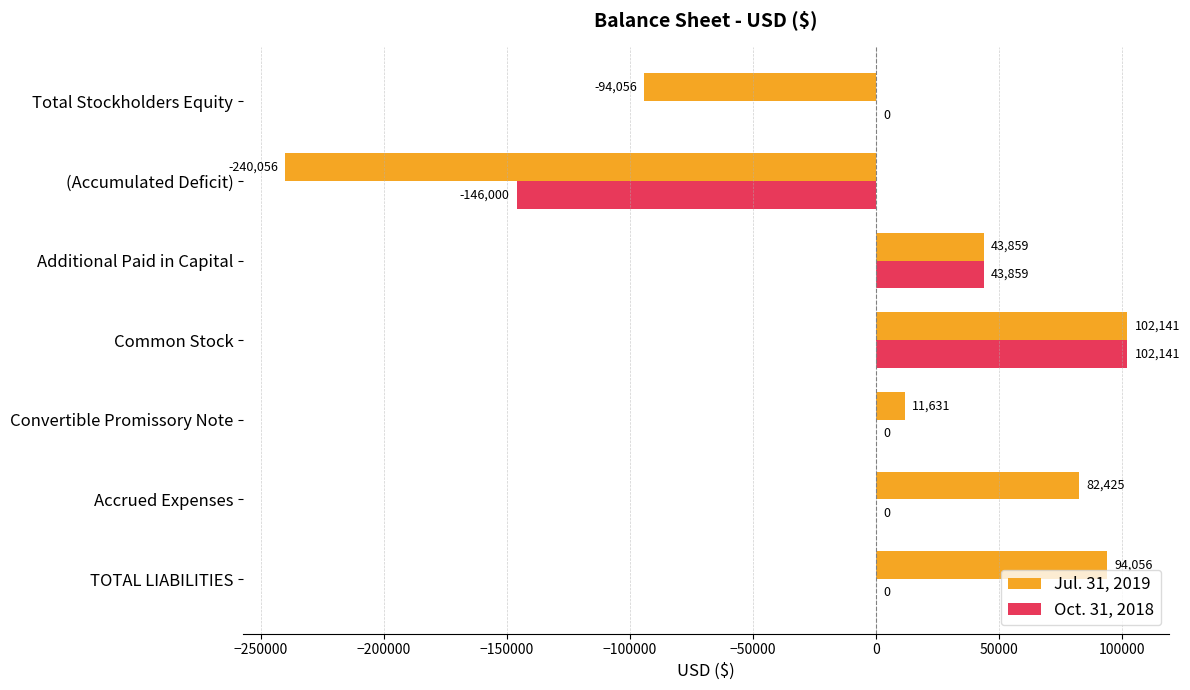

What is the sum of the Jul. 31, 2019 values at TOTAL LIABILITIES and Accrued Expenses?

176481